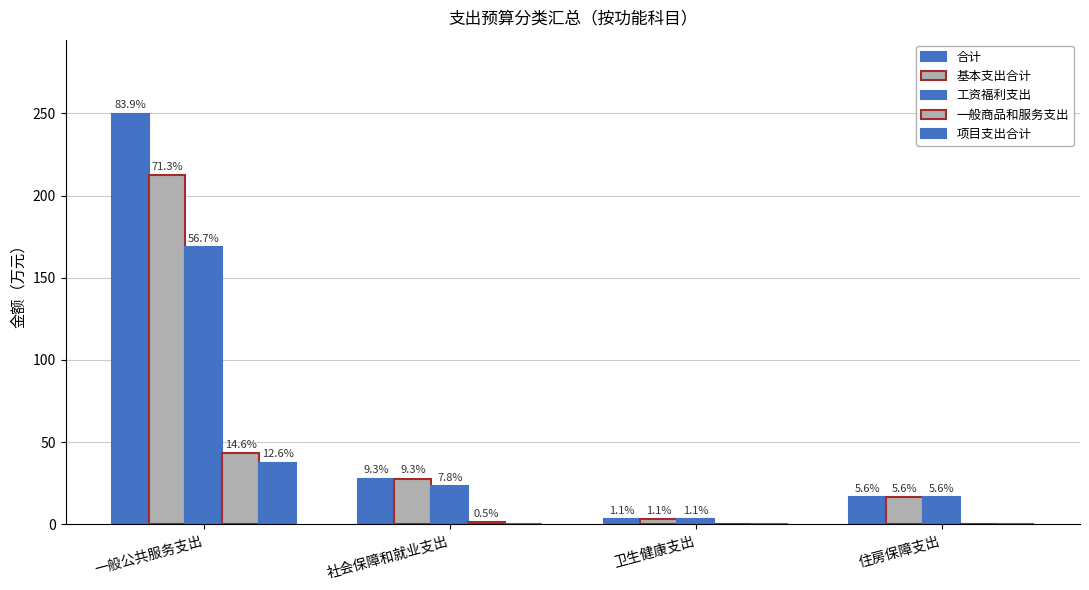

Does the chart contain stacked bars?

No